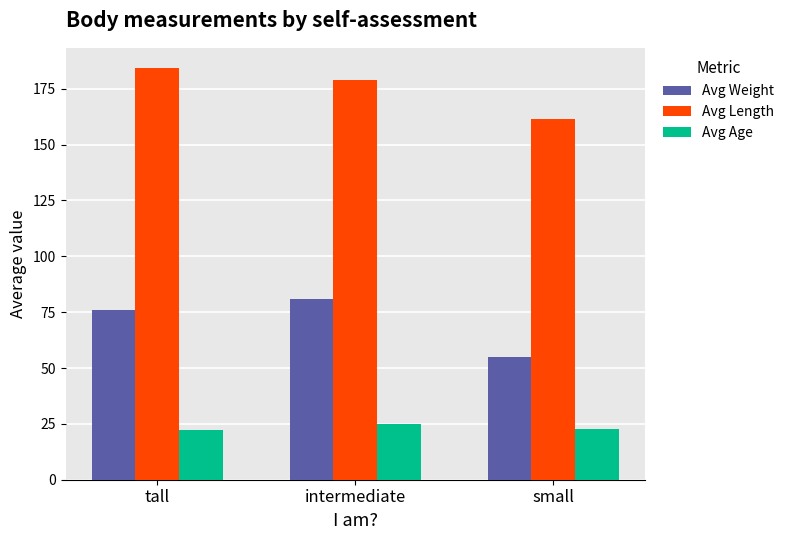

At how many categories does at least one series exceed 58?

3